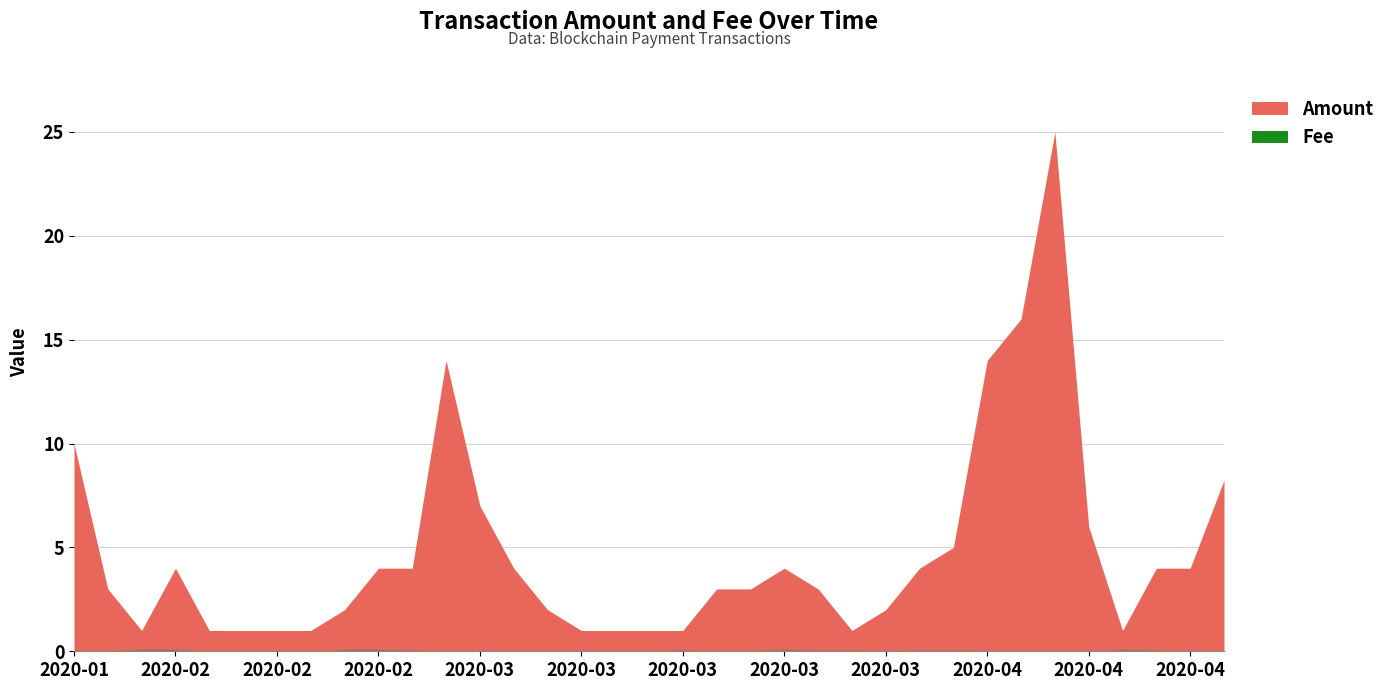

What is the total value across all series at 2020-03-14?

1.0